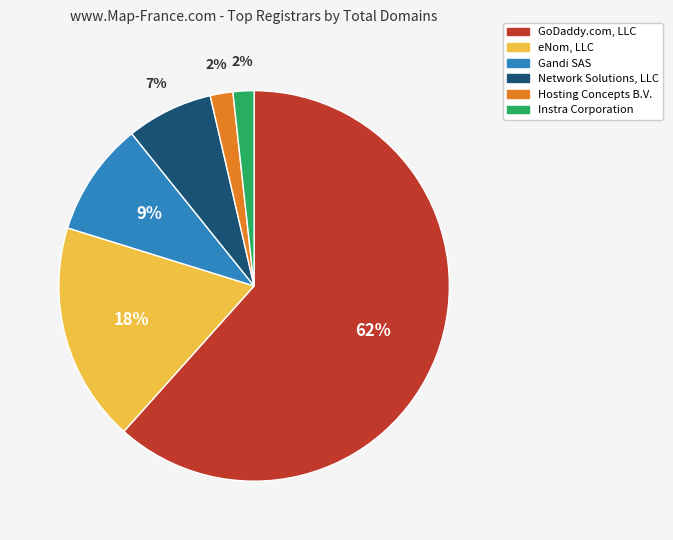

To the nearest percent, what percentage of the pie is Gandi SAS?

9%